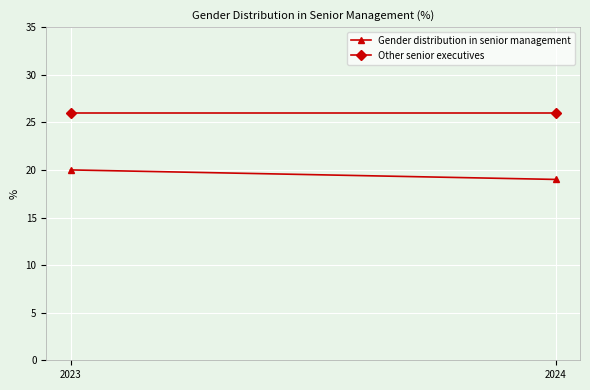

What is the difference between the highest and lowest values at 2023?

6